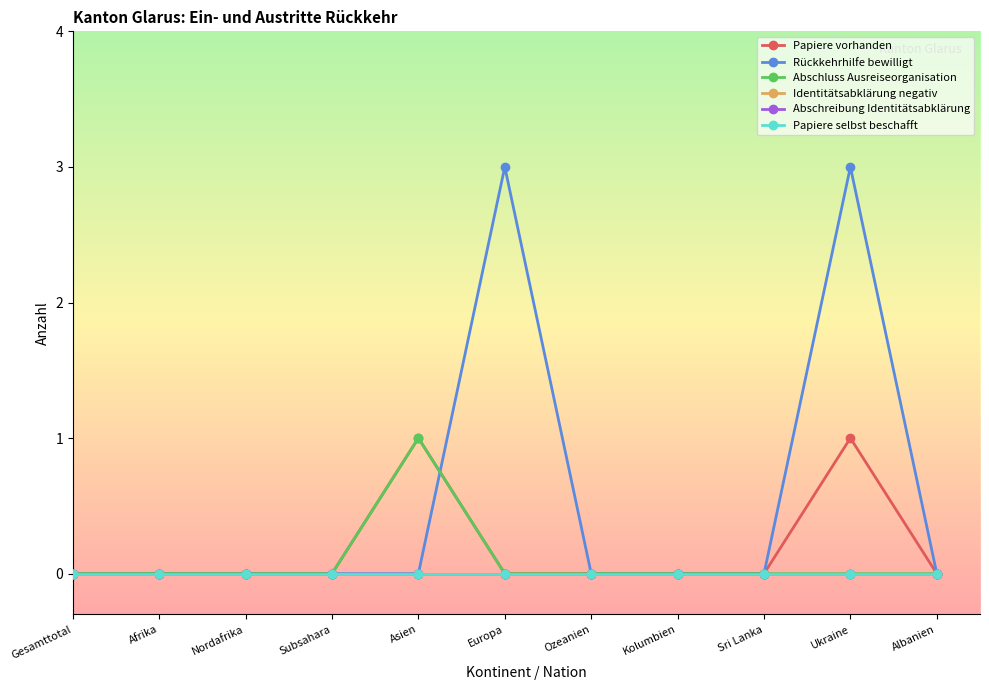

Does the chart have visible grid lines?

No